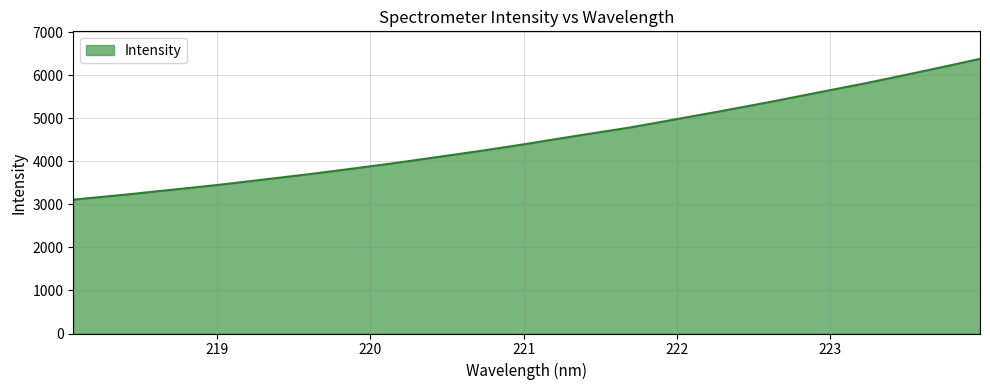

What is the maximum value shown in the chart?

6381.7